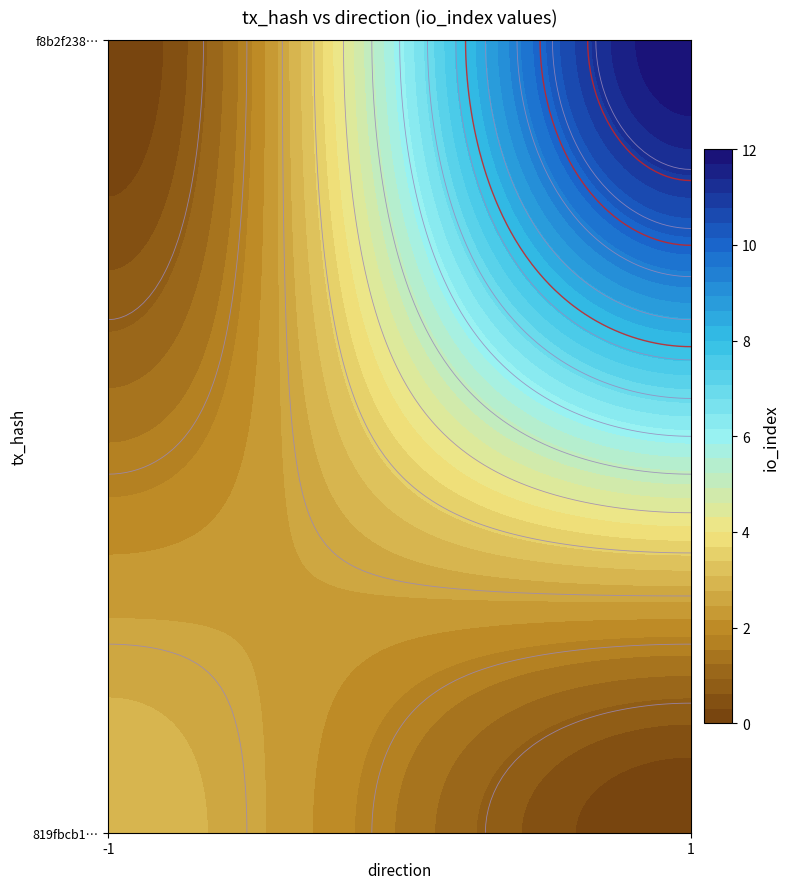

What is the sum of all f8b2f2386a66cc35fd1d6a1188cfbc36819e255 values?

13